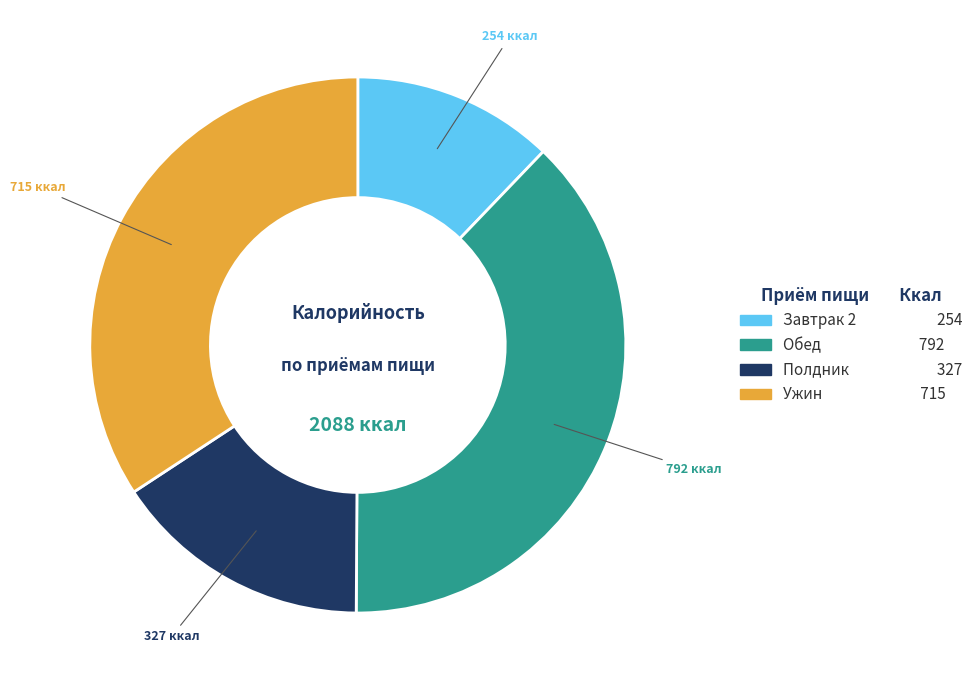

Count the number of slices in the pie.

4